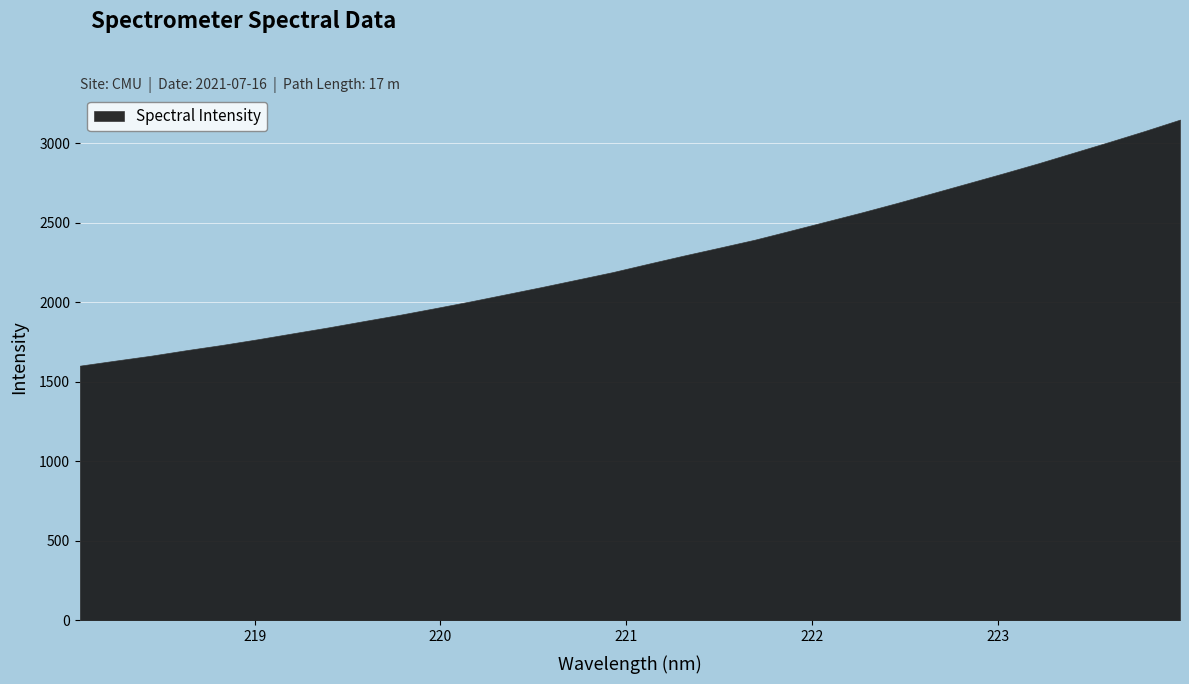

What is the smallest value displayed?

1601.8